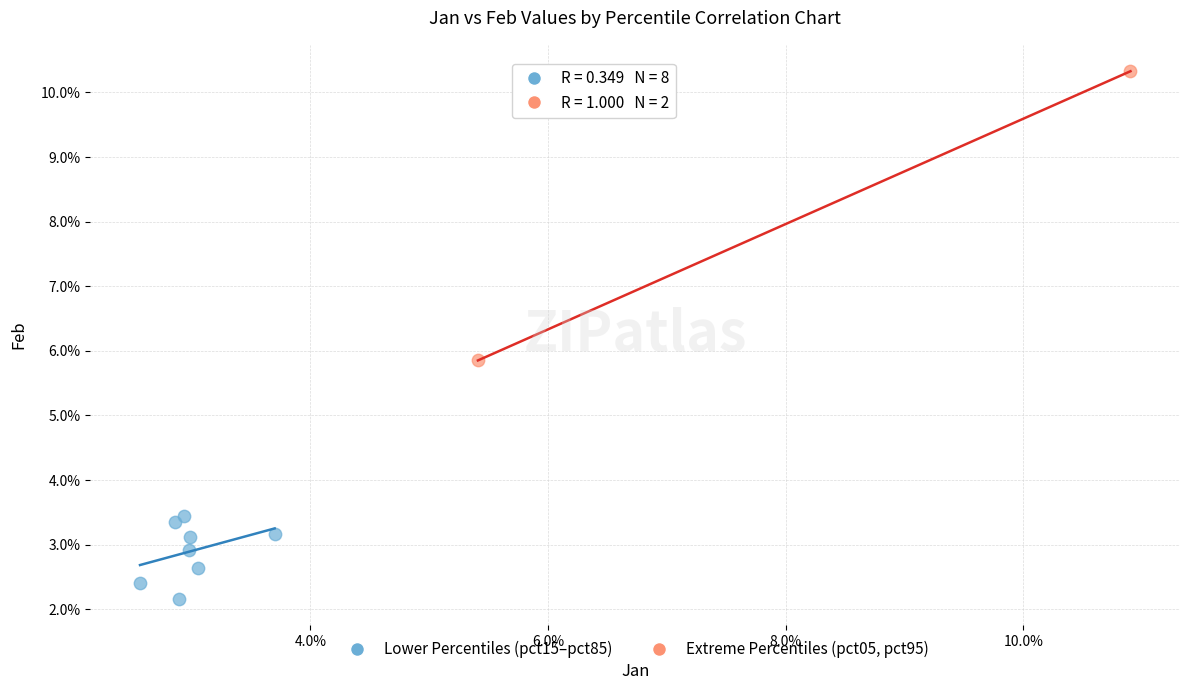

What are all the series names shown in the legend?

Lower Percentiles (pct15–pct85), Extreme Percentiles (pct05, pct95)